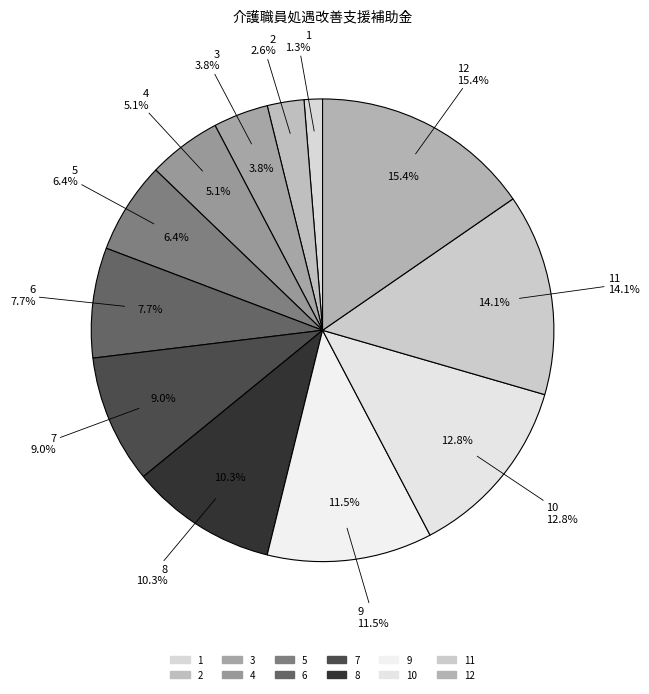

To the nearest percent, what portion does 11 represent?

14%